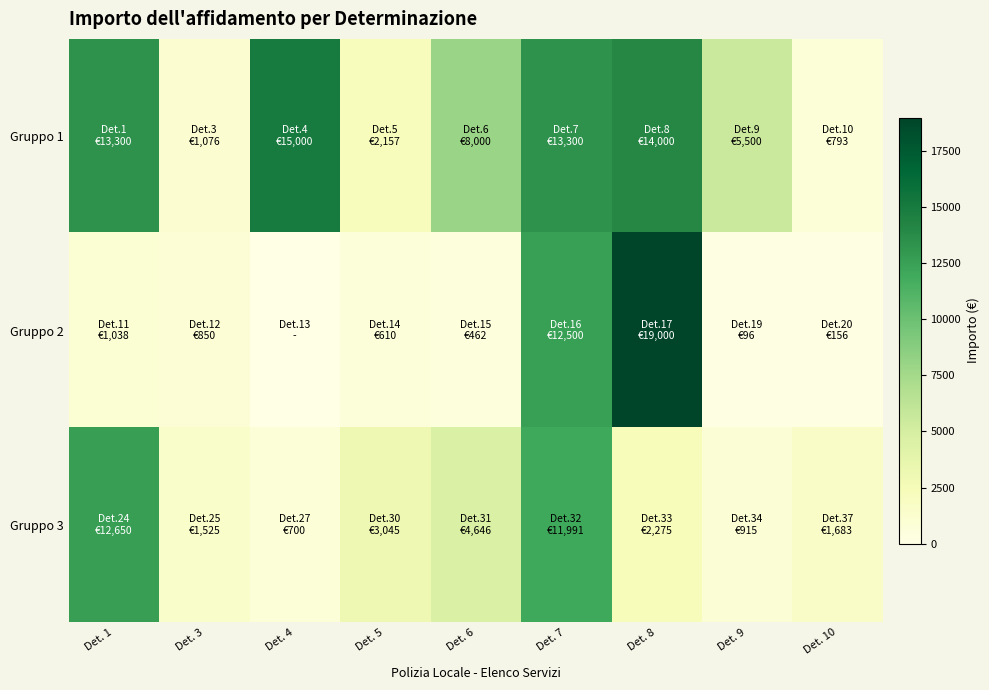

Reading right to left, what are all the values shown in this chart?

Gruppo 1: Det. 10=793.0	Det. 9=5500.0	Det. 8=14000.0	Det. 7=13300.0	Det. 6=8000.0	Det. 5=2157.0	Det. 4=15000.0	Det. 3=1076.0	Det. 1=13300.0
Gruppo 2: Det. 10=156.2	Det. 9=96.4	Det. 8=19000.0	Det. 7=12500.0	Det. 6=462.4	Det. 5=609.7	Det. 4=0.0	Det. 3=850.0	Det. 1=1038.2
Gruppo 3: Det. 10=1683.0	Det. 9=915.0	Det. 8=2275.3	Det. 7=11991.1	Det. 6=4645.5	Det. 5=3045.0	Det. 4=700.0	Det. 3=1525.0	Det. 1=12650.0